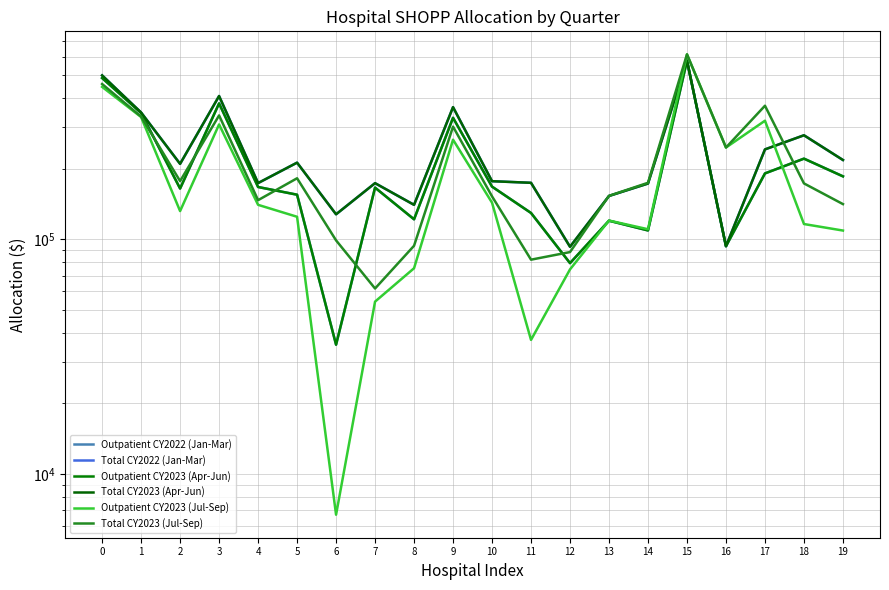

What is the value of the Total CY2022 (Jan-Mar) point at the 7th from the left?

127935.2